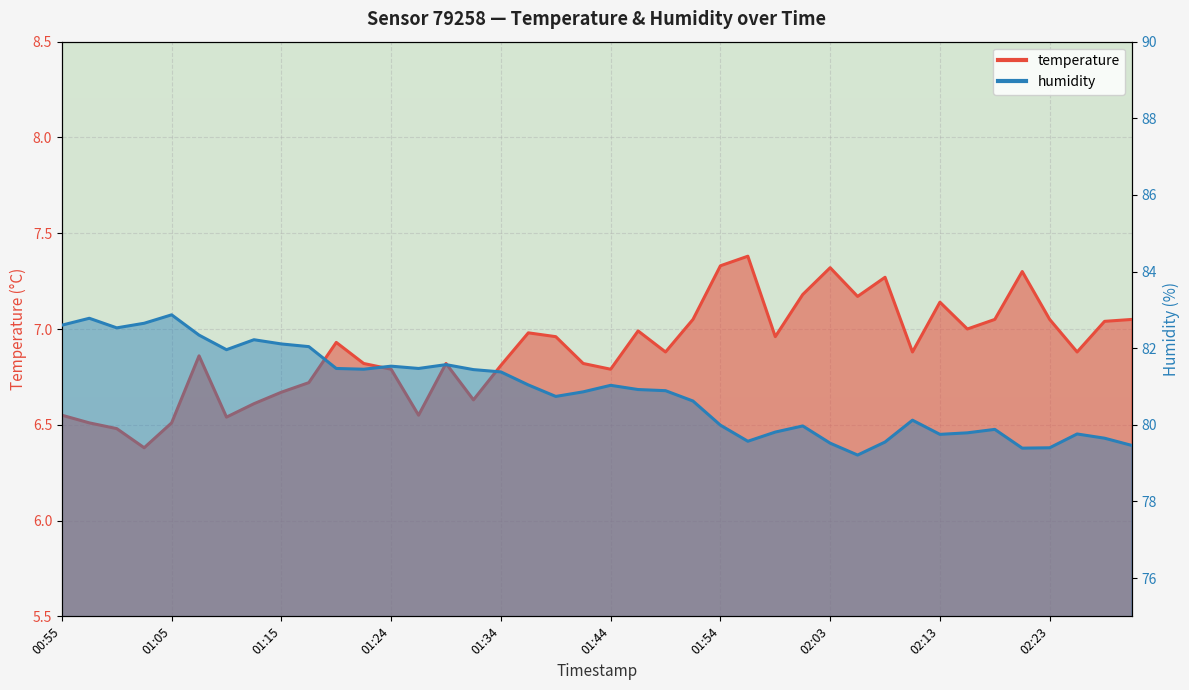

What is the sum of the temperature values at 02:25 and 01:10?

13.4